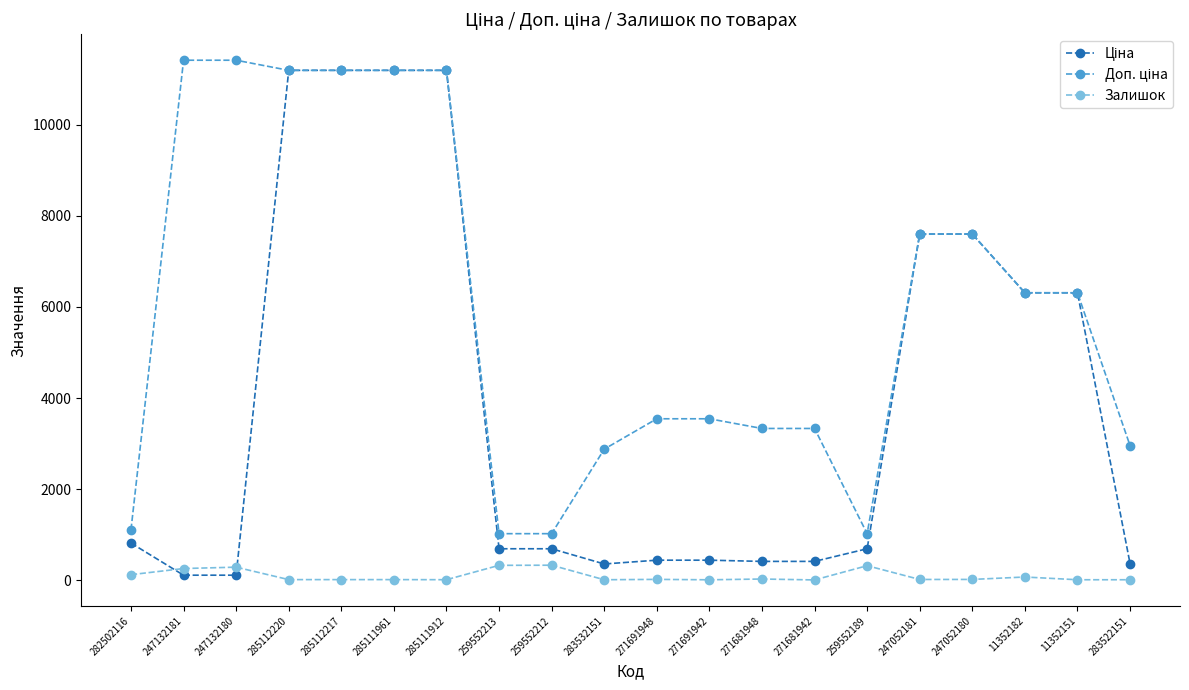

Is it true that Залишок equals 10.0 at 271681942?

True